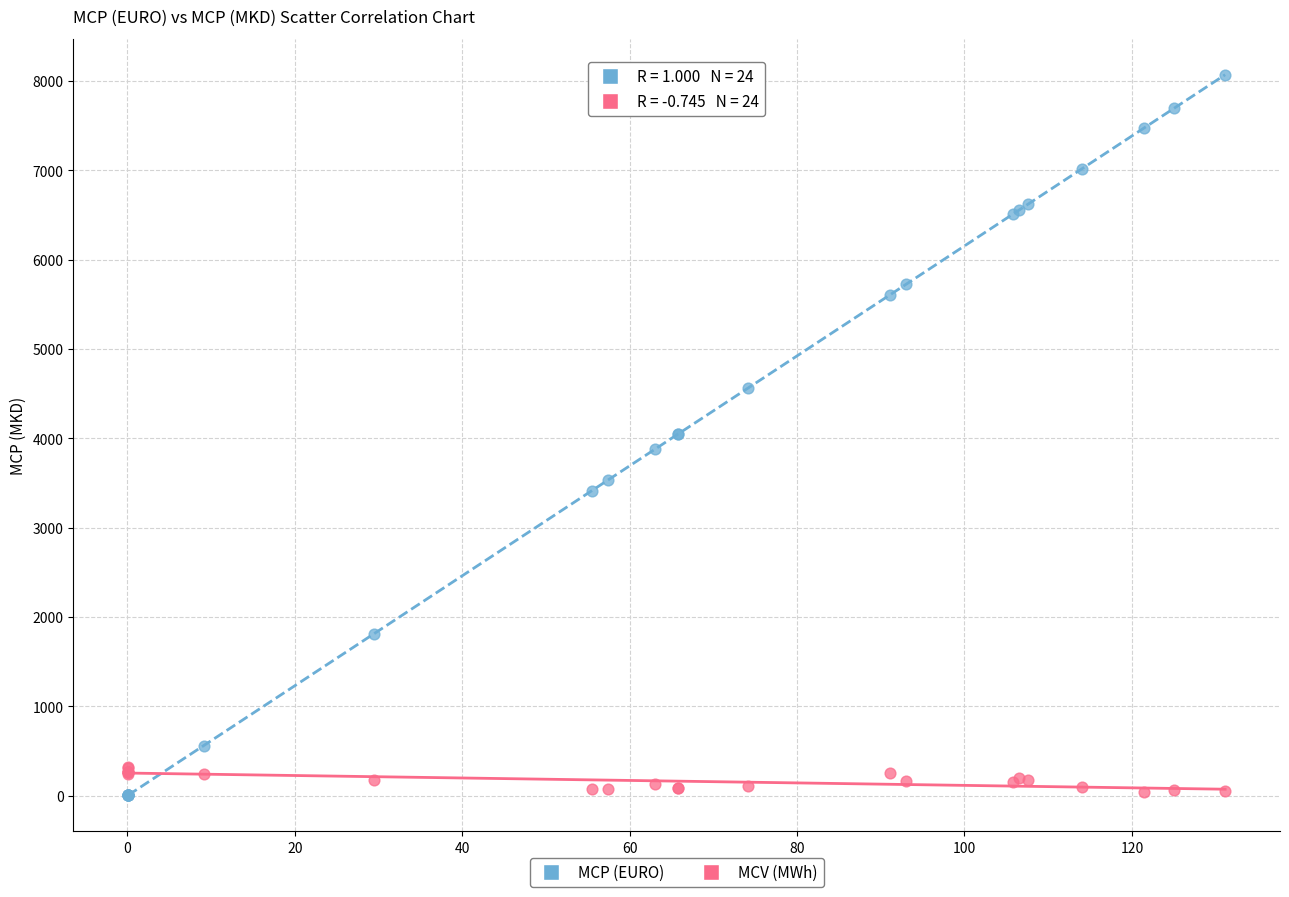

What is the X range (max minus min) for the scatter plot?

131.0